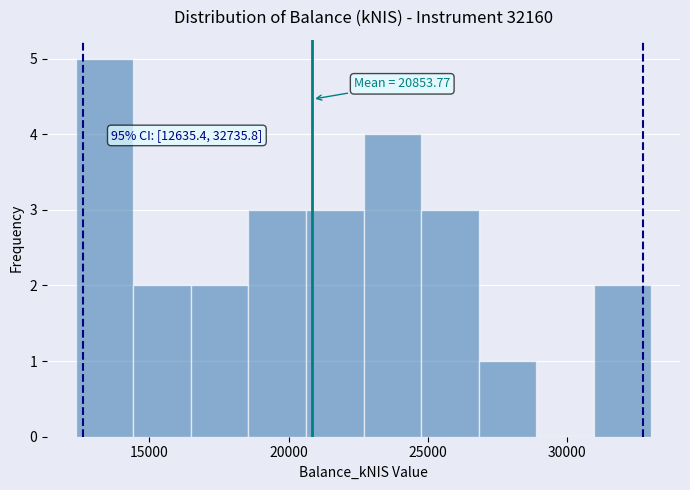

Over which range of the x-axis is the bar tallest?

12500 to 14500